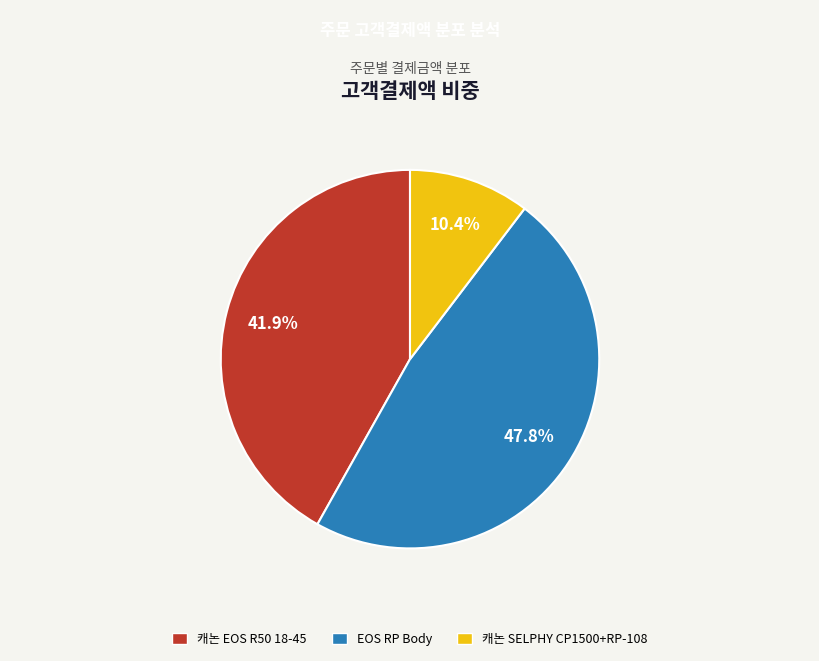

Do 캐논 EOS R50 18-45 and 캐논 SELPHY CP1500+RP-108 together represent more than half of the pie?

Yes